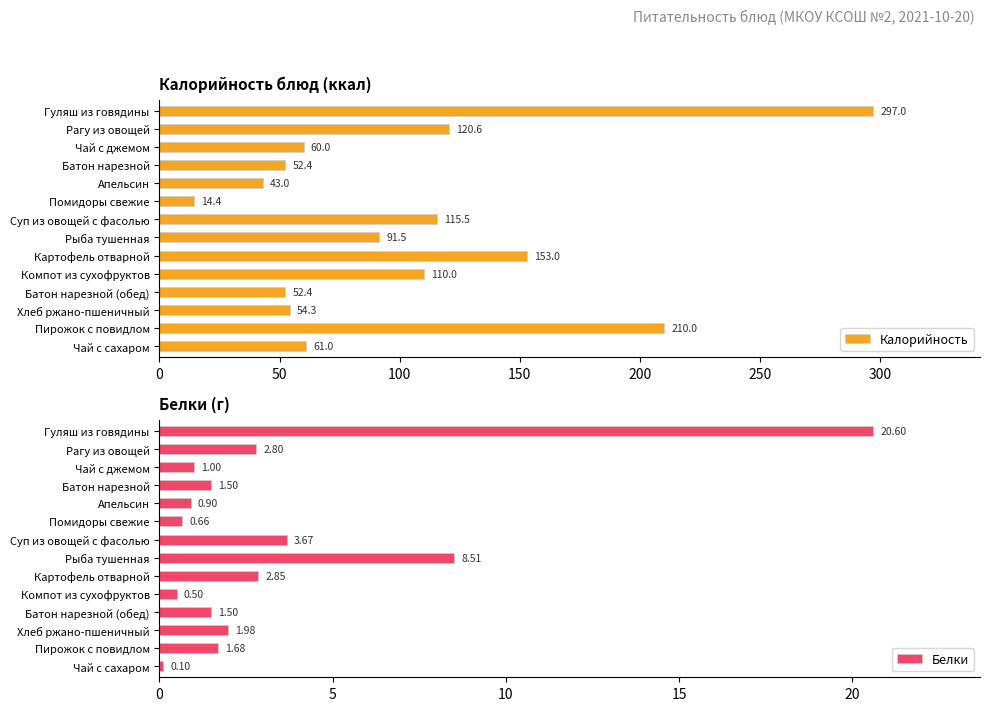

What is the approximate value of Калорийность at Чай с сахаром?

61.0